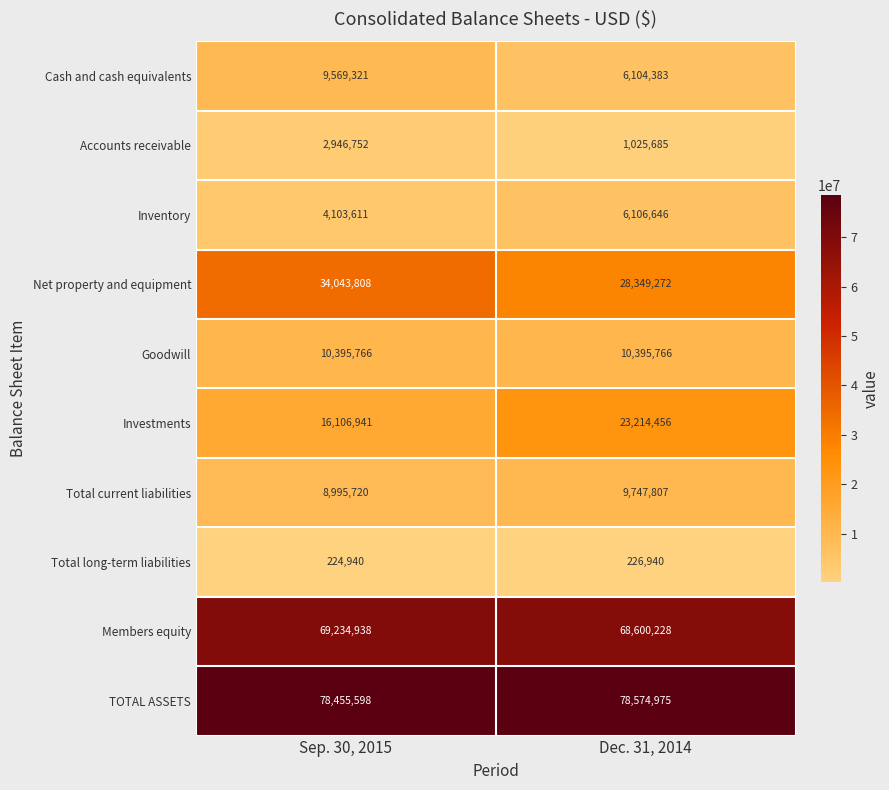

Reading left to right, extract all data points from this chart.

Cash and cash equivalents: 9569321	6104383
Accounts receivable: 2946752	1025685
Inventory: 4103611	6106646
Net property and equipment: 34043808	28349272
Goodwill: 10395766	10395766
Investments: 16106941	23214456
Total current liabilities: 8995720	9747807
Total long-term liabilities: 224940	226940
Members equity: 69234938	68600228
TOTAL ASSETS: 78455598	78574975